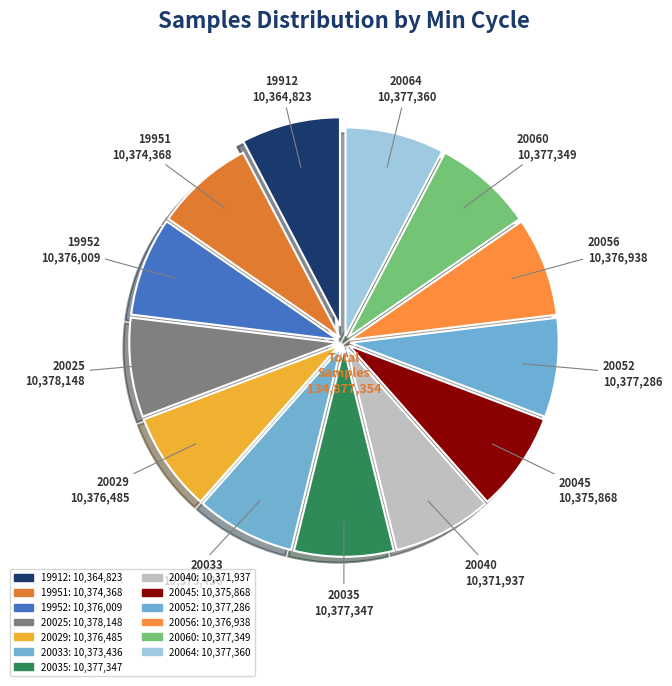

What is the change in value from 20025 to 20035?

-801